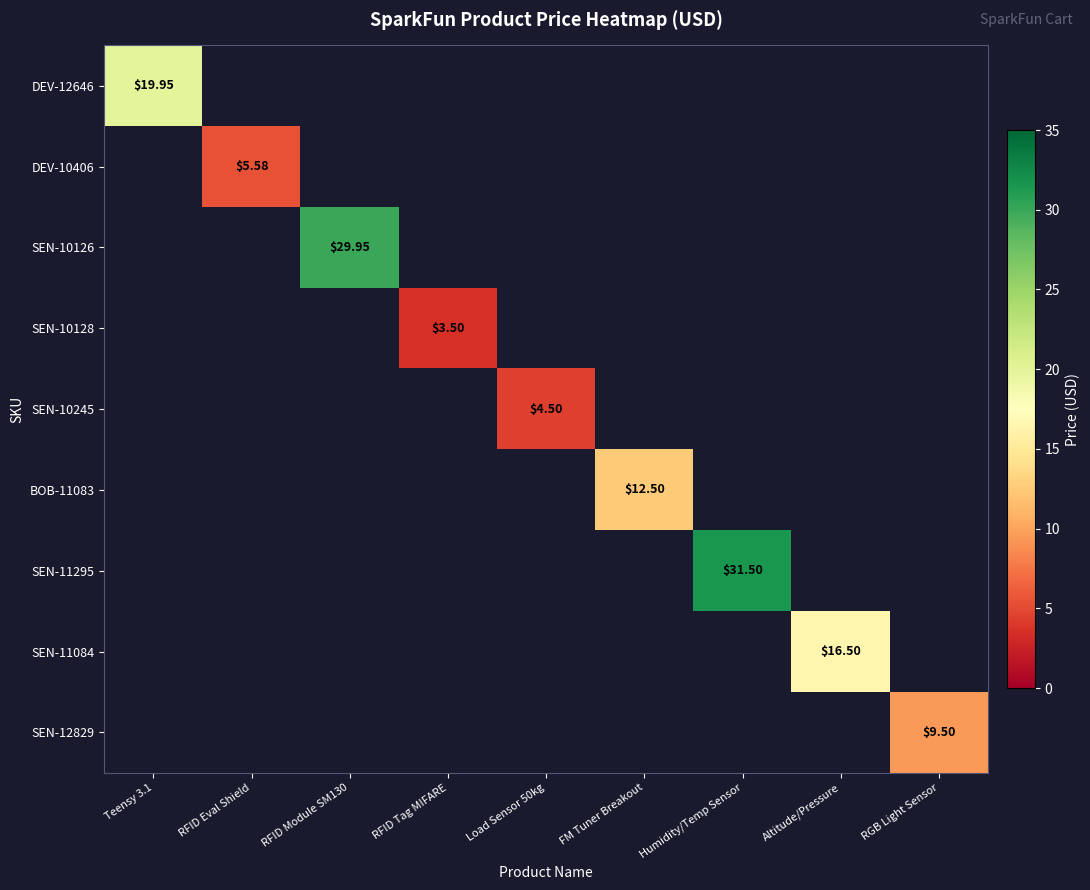

Where does the SEN-10245 series first go above 4?

Load Sensor 50kg